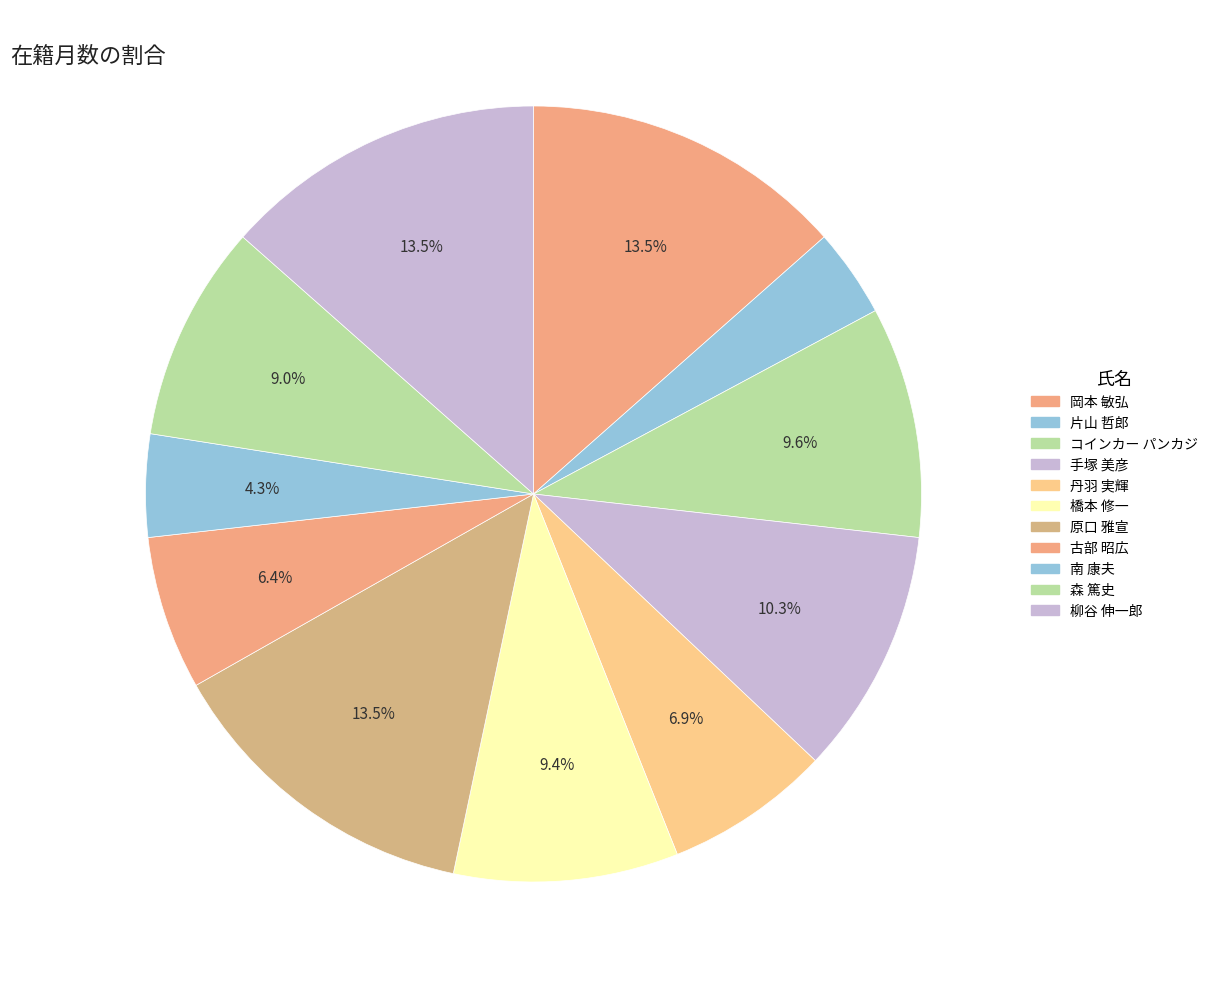

Which slice is the smallest?

片山 哲郎